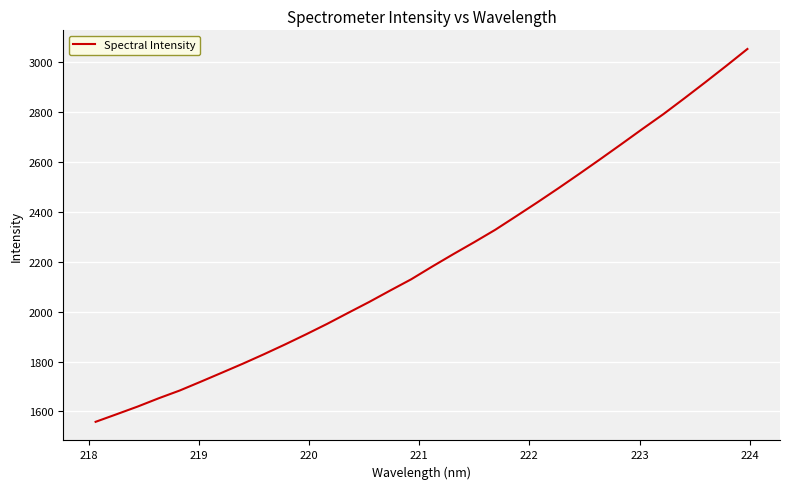

Reading left to right, transcribe all the data shown in this chart.

1558.4	1588.8	1619.6	1652.8	1684.0	1719.3	1755.3	1791.5	1829.3	1868.4	1909.0	1950.9	1995.1	2038.7	2084.7	2129.7	2180.9	2230.4	2278.6	2328.3	2382.9	2438.0	2494.6	2552.5	2611.6	2671.5	2732.2	2791.9	2855.2	2919.9	2985.7	3053.0